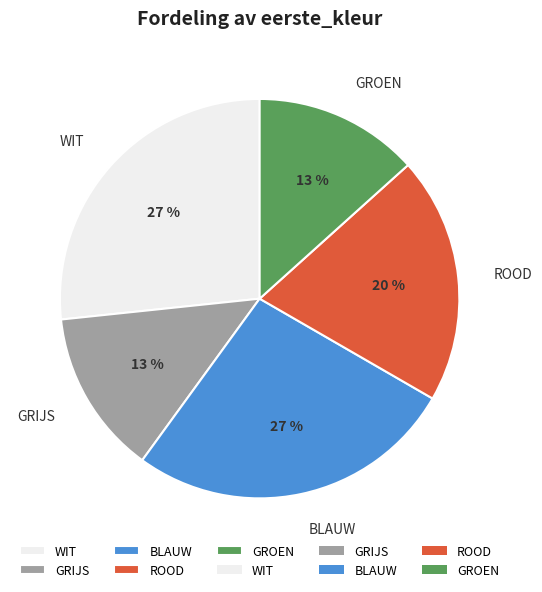

Combined, do GROEN and WIT account for over 50%?

No